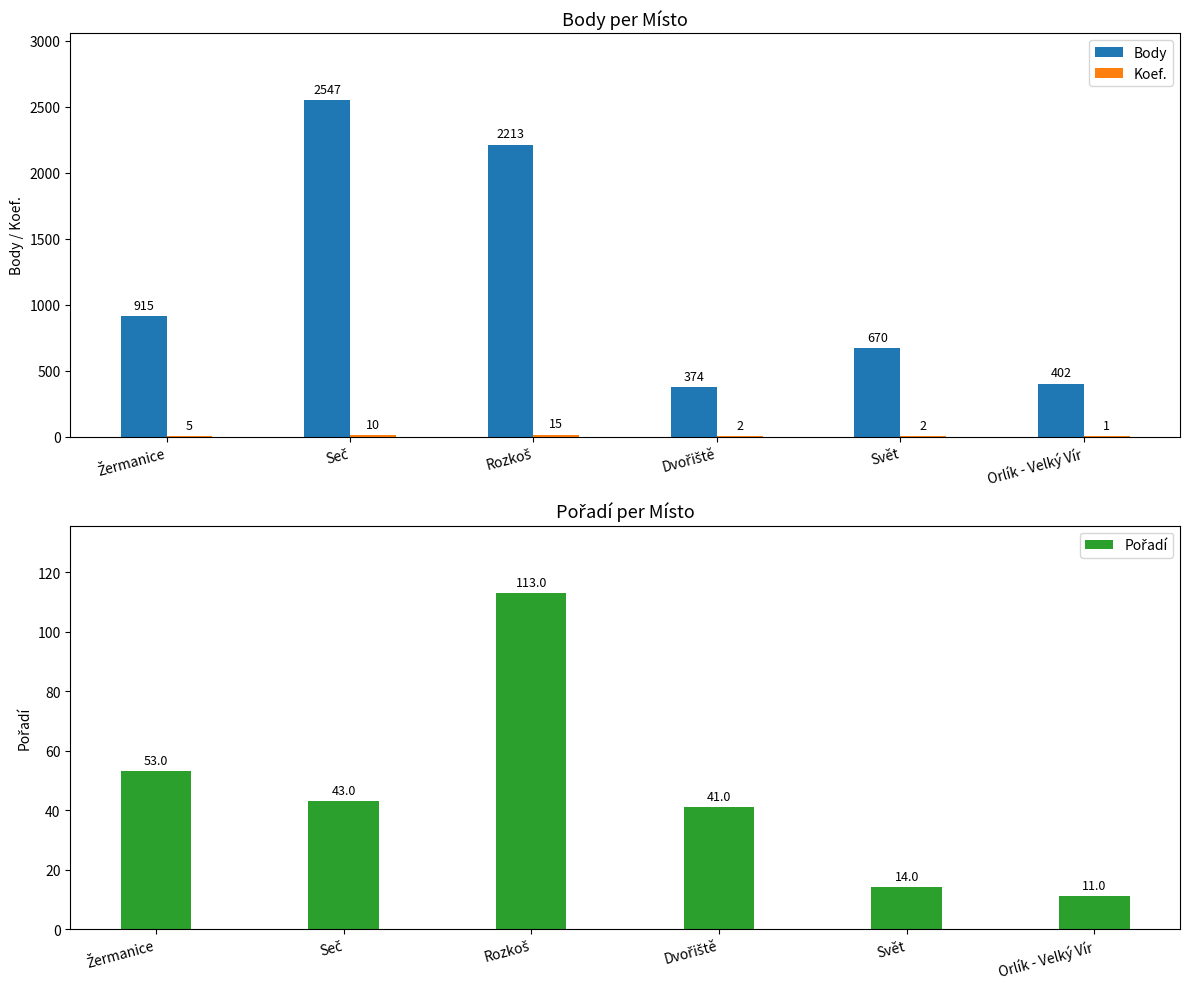

How many bars are there in total?

18